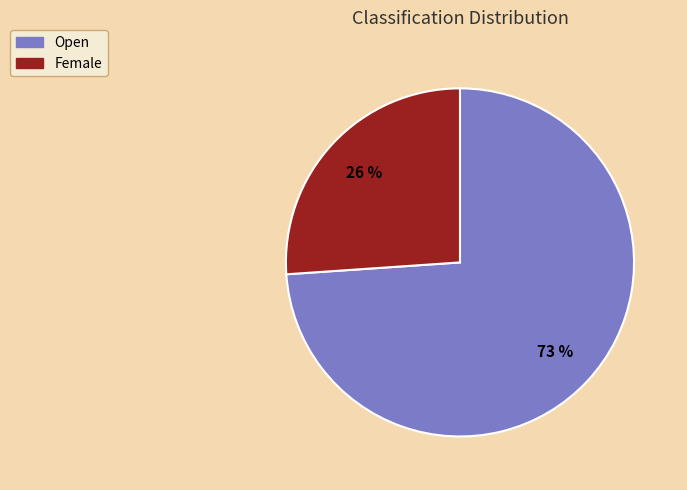

Rank the categories by value from highest to lowest.

Open, Female